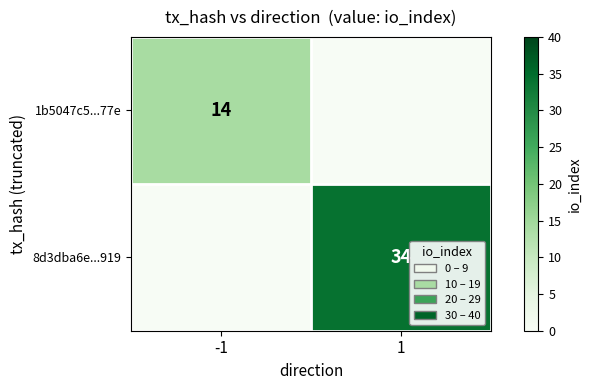

True or false: 8d3dba6e...919 has a value of 34 at 1.

True